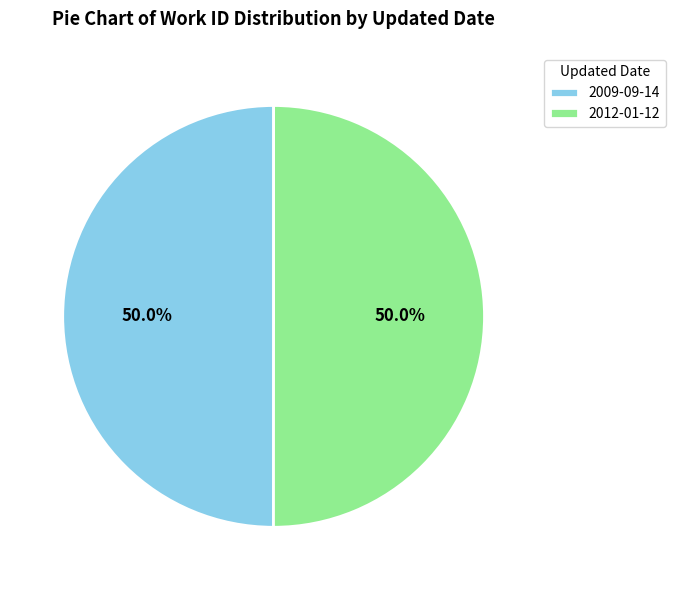

Combined, what portion of the pie is 2012-01-12 and 2009-09-14?

100.0%